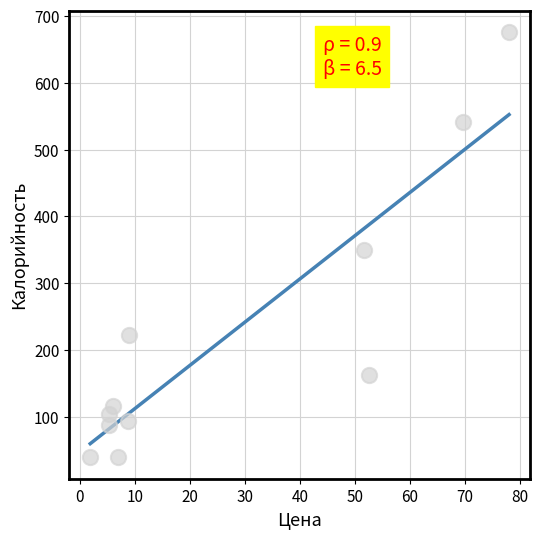

What is the range of X values (max minus min)?

76.1